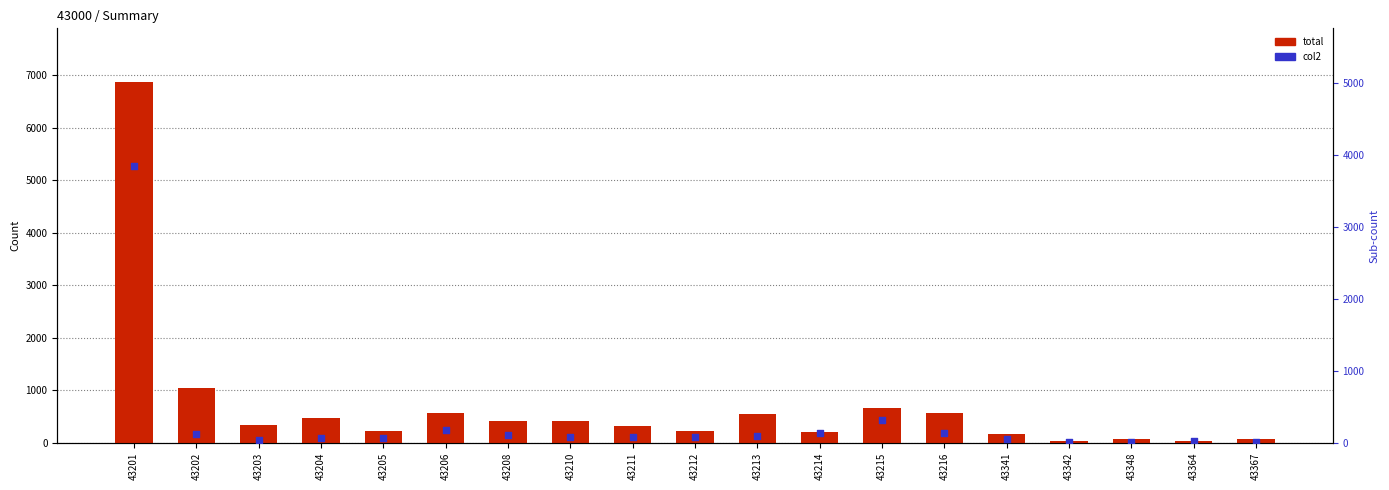

Which series has the largest Y range (max minus min)?

total